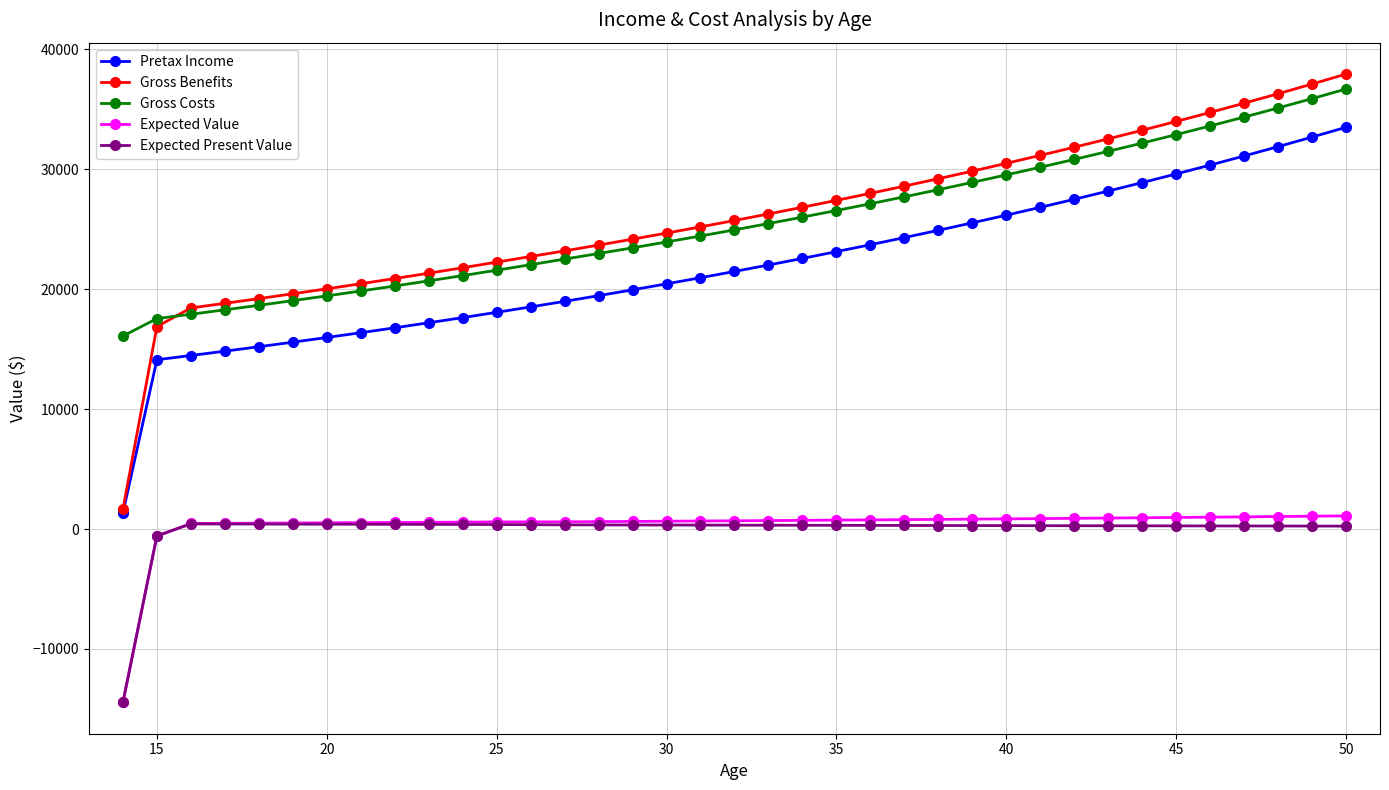

True or false: Pretax Income and Gross Costs intersect in this chart.

False